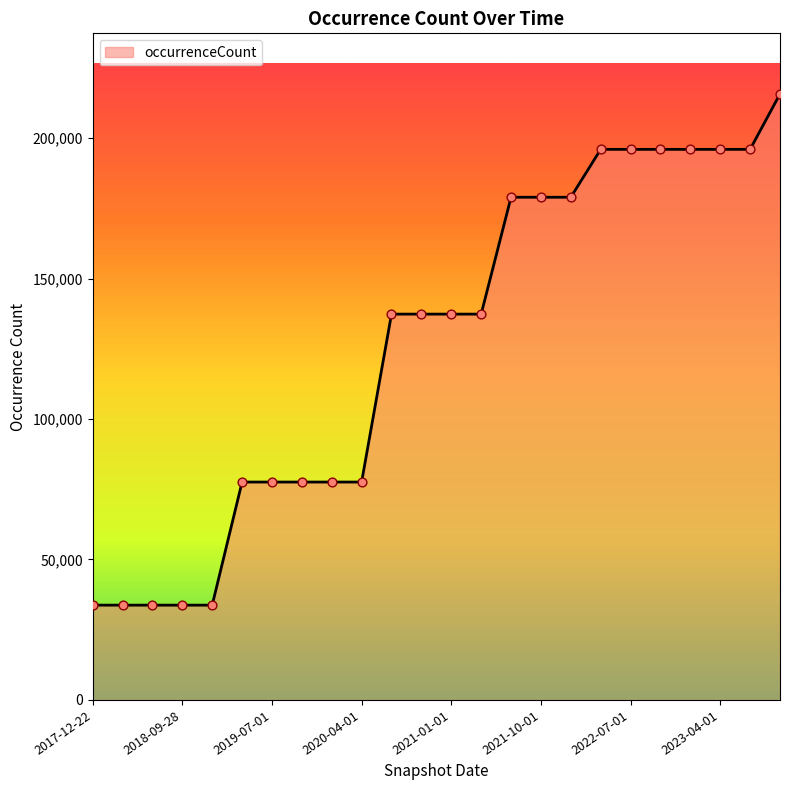

What is the greatest value displayed?

215717